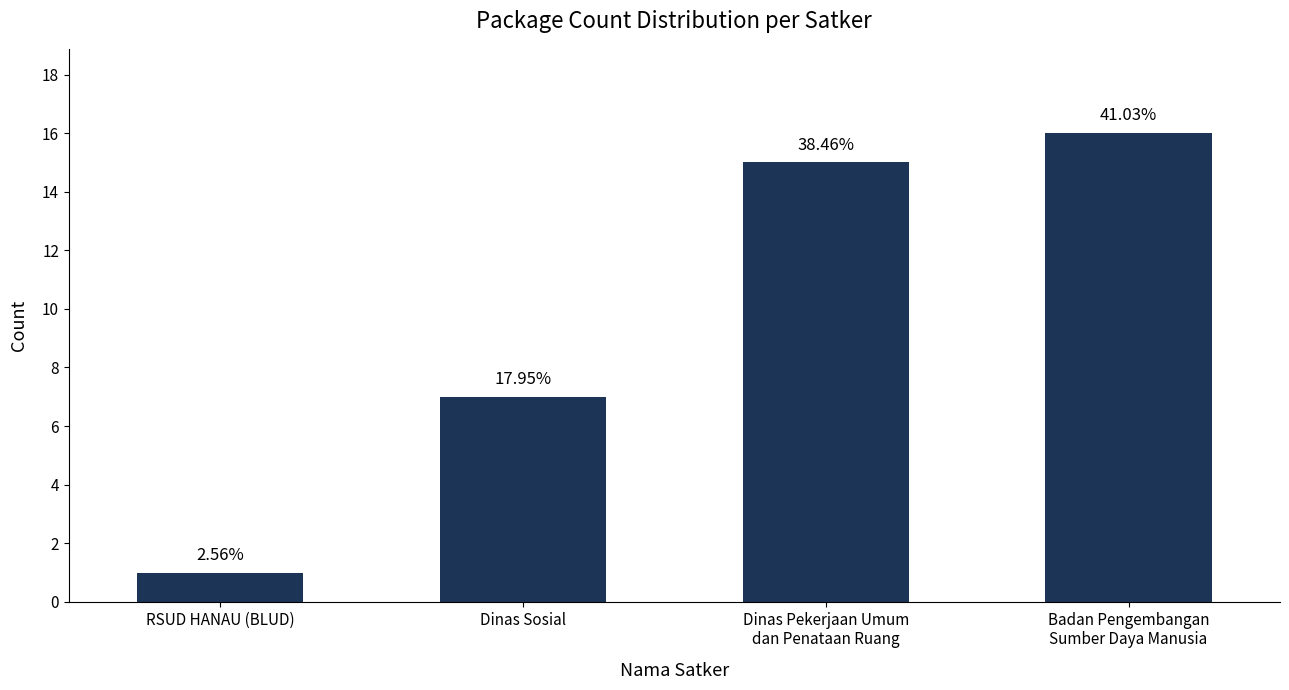

Are the bars horizontal?

No